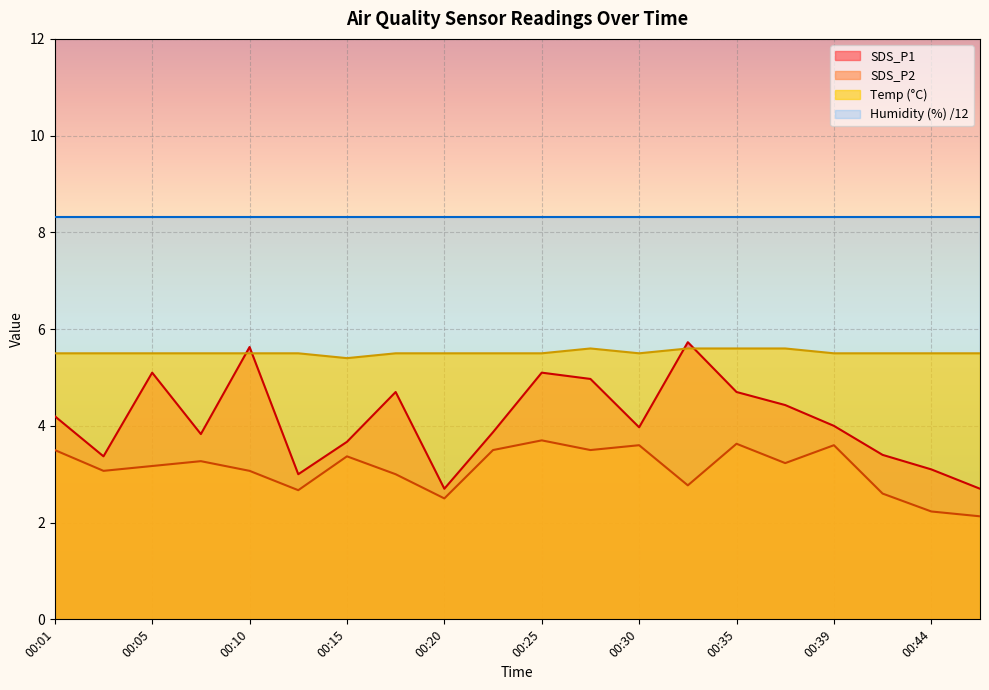

What is the minimum value shown in the chart?

2.1